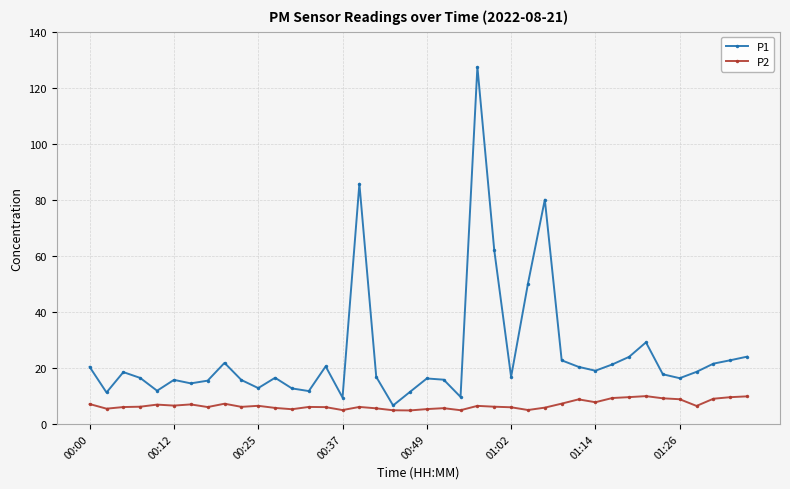

What are all the series names shown in the legend?

P1, P2